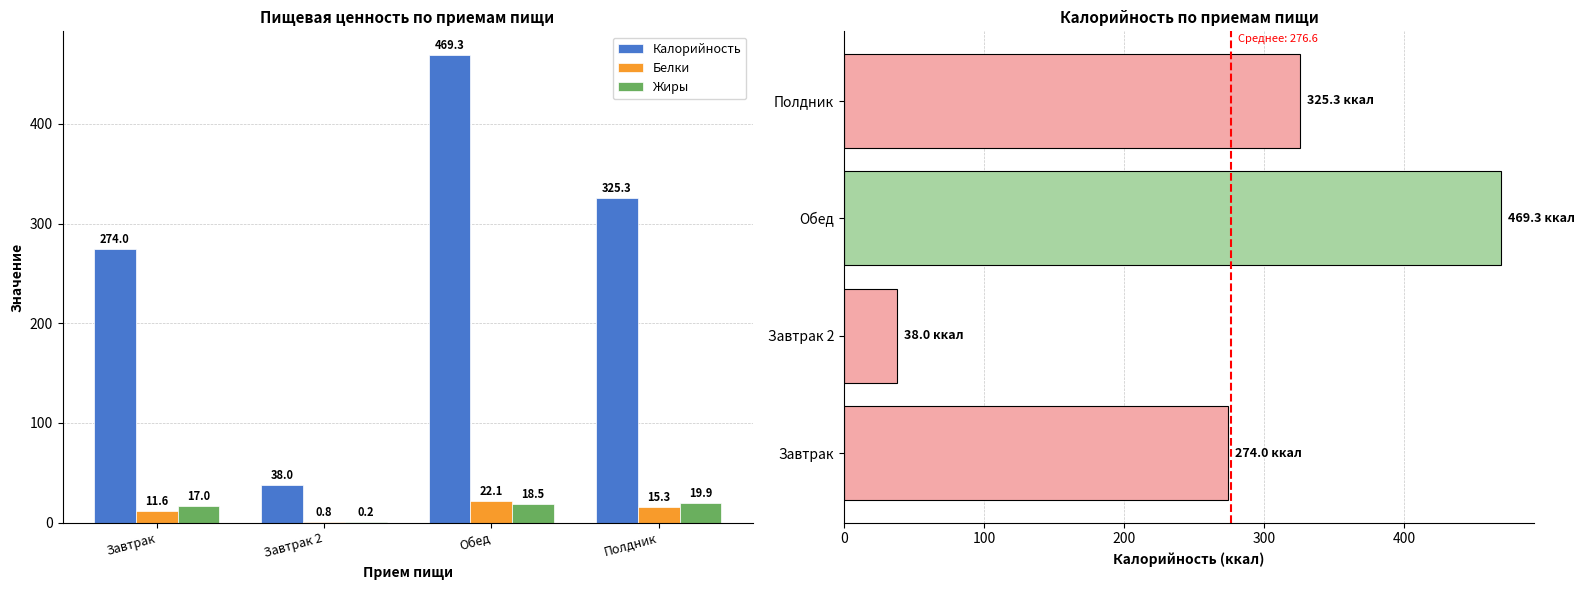

At which category is the sum across all series the highest?

Обед